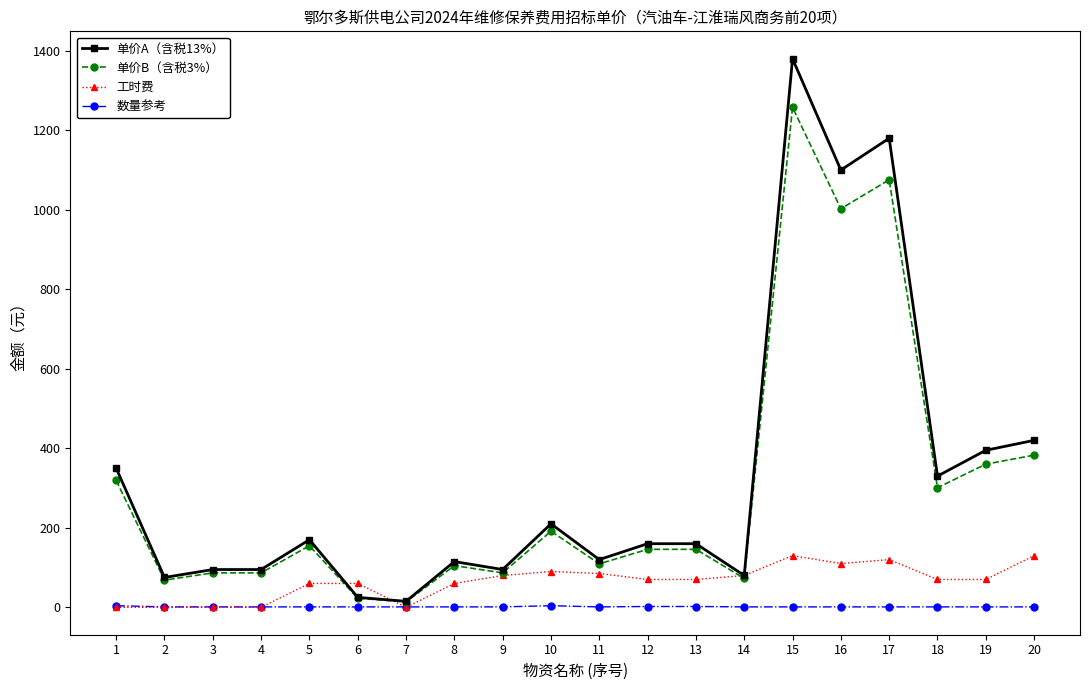

How many lines are shown in the chart?

4